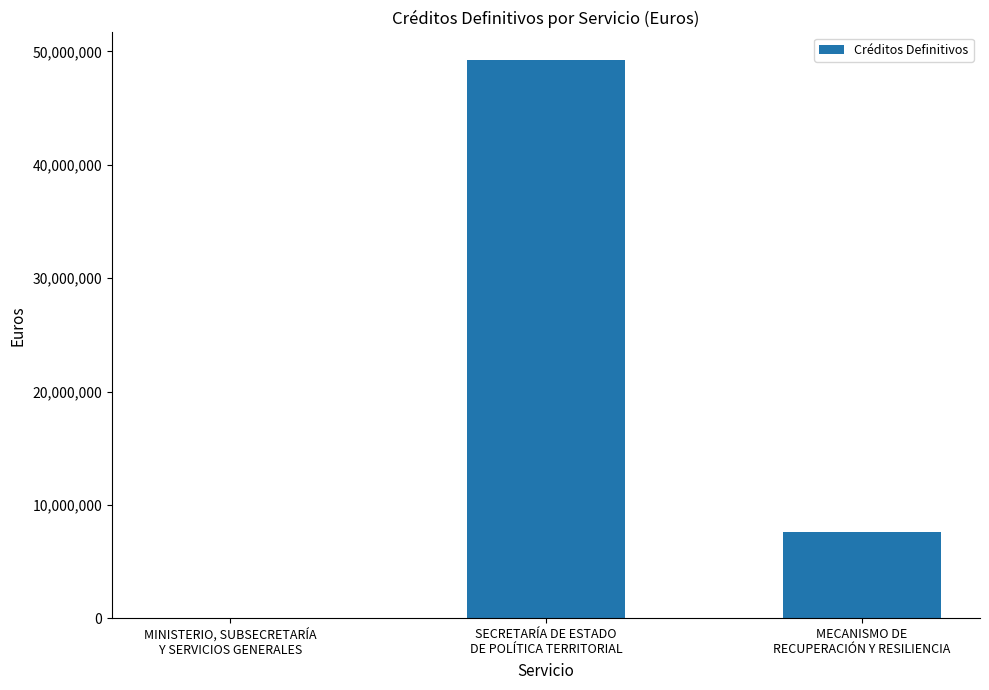

What is the change in value from MINISTERIO, SUBSECRETARÍA
Y SERVICIOS GENERALES to MECANISMO DE
RECUPERACIÓN Y RESILIENCIA?

+7647603.1